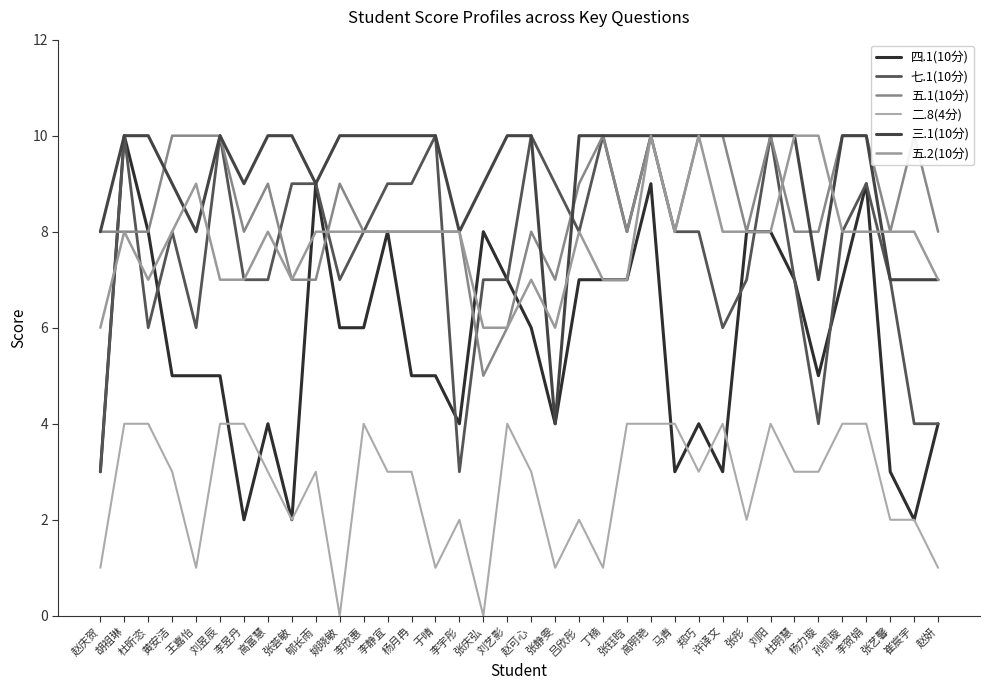

Which label corresponds to the smallest value in the chart?

姚晓敏